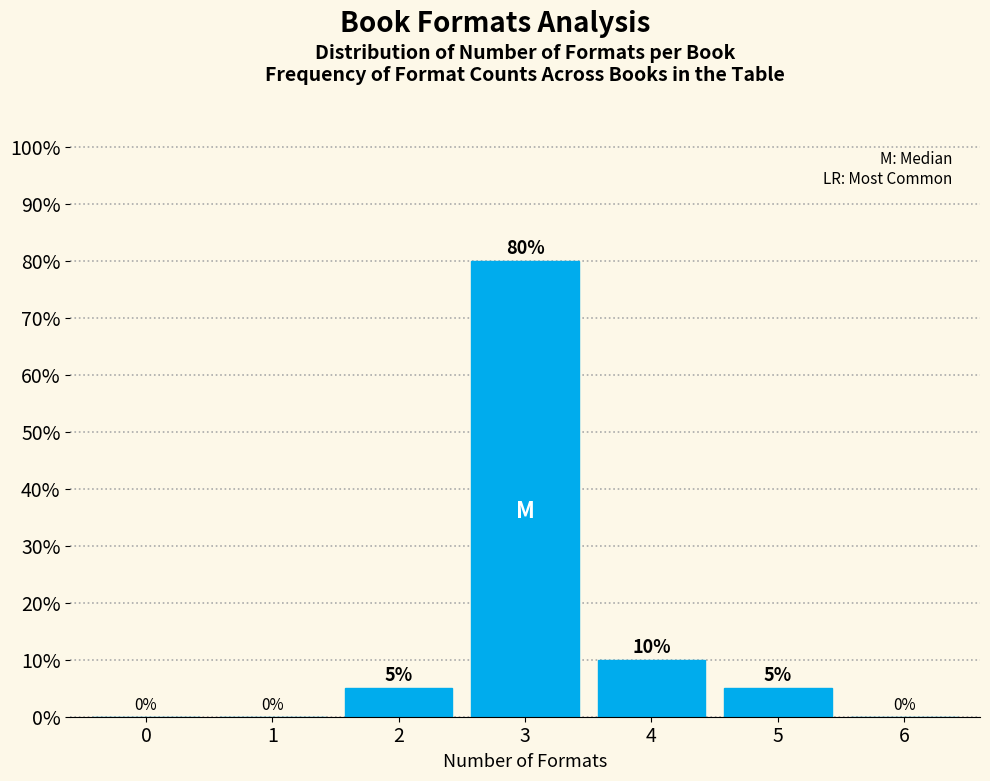

Reading left to right, list all the values displayed in this chart.

0=0	1=0	2=5	3=80	4=10	5=5	6=0